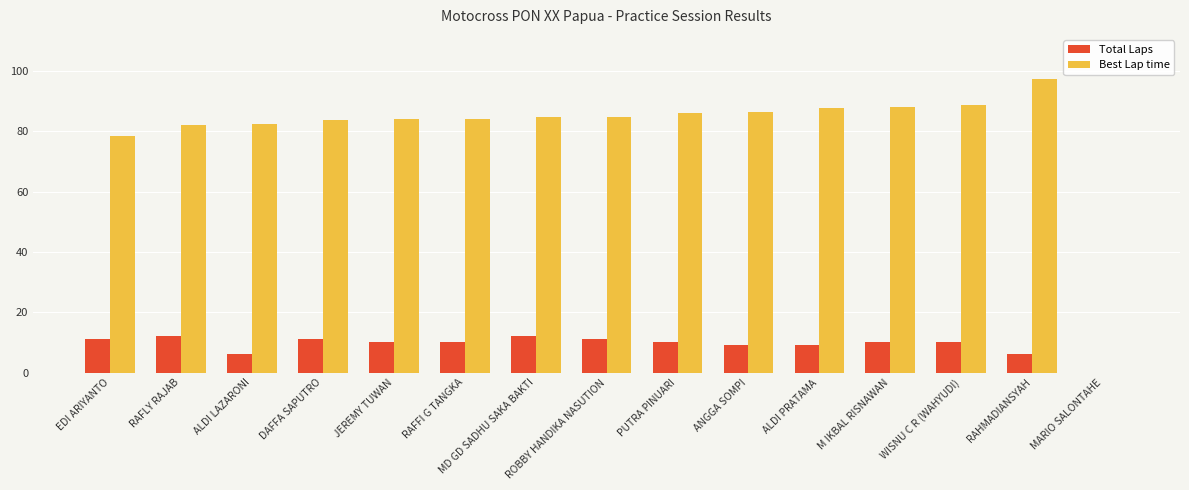

What is the maximum value shown in the chart?

97.4